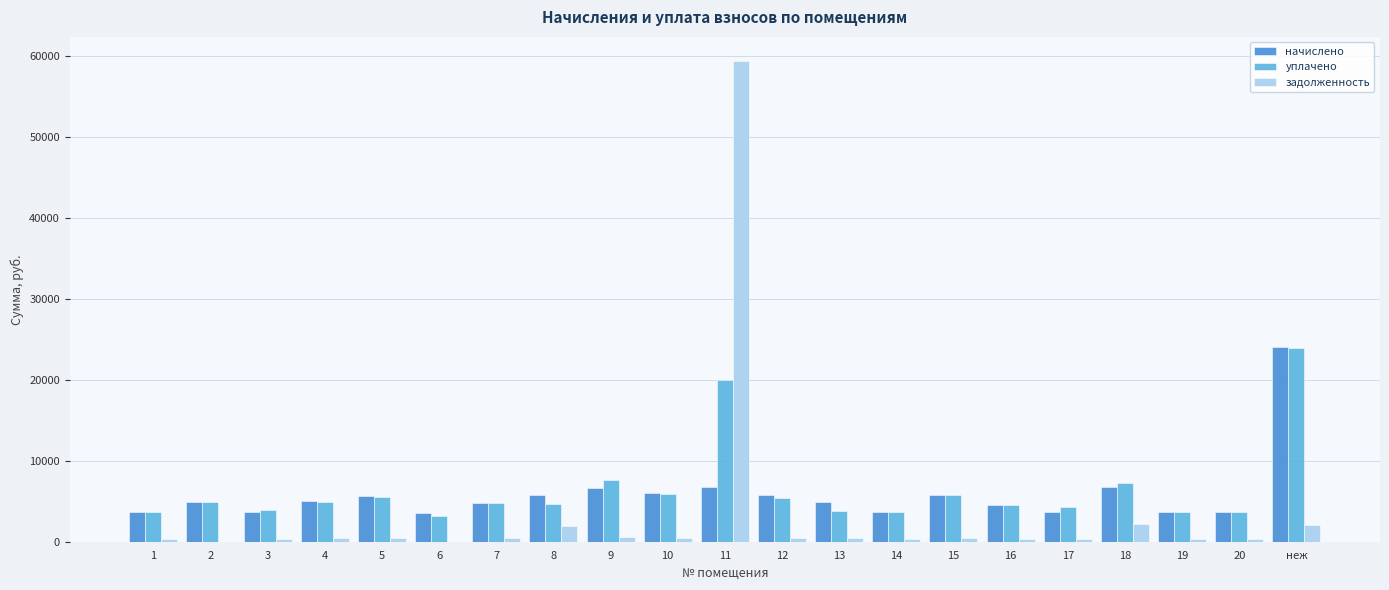

What is the spread (max minus min) of values at 18?

5064.6